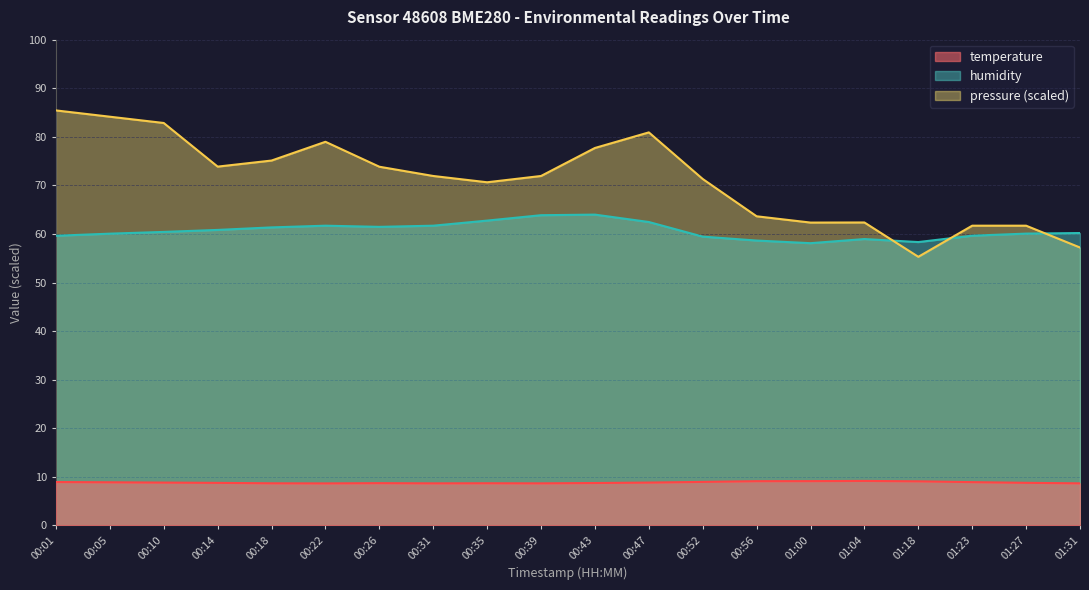

Which series has the largest range (max minus min)?

pressure (scaled)